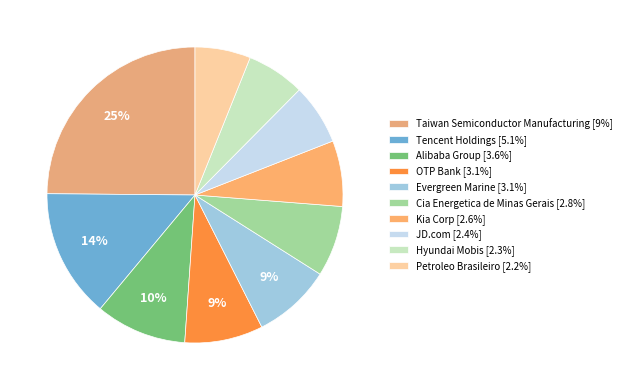

Count the number of slices in the pie.

10